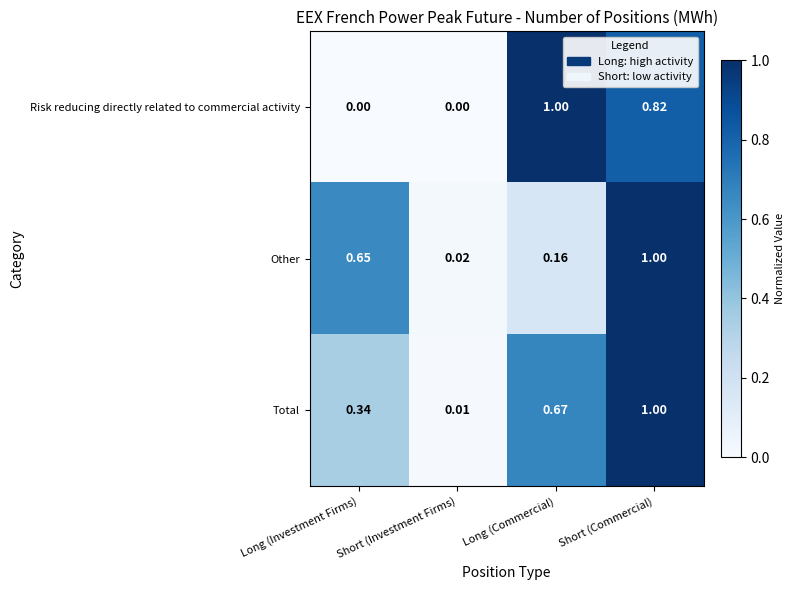

Which series has the largest range (max minus min)?

Risk reducing directly related to commercial activity